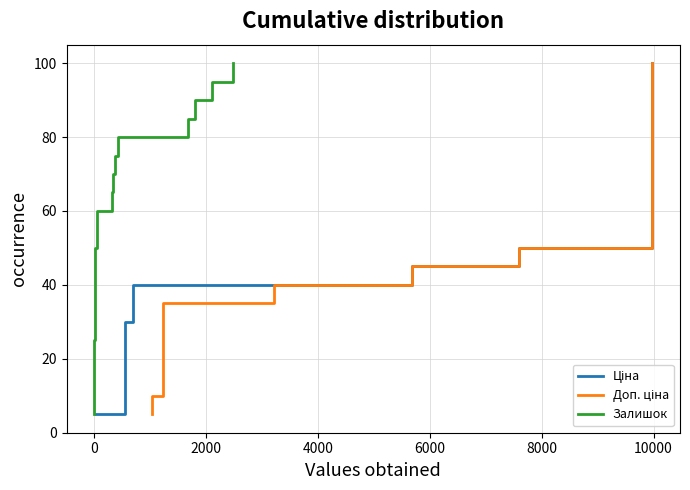

True or false: Доп. ціна has more than 2 points higher than both neighbors.

False